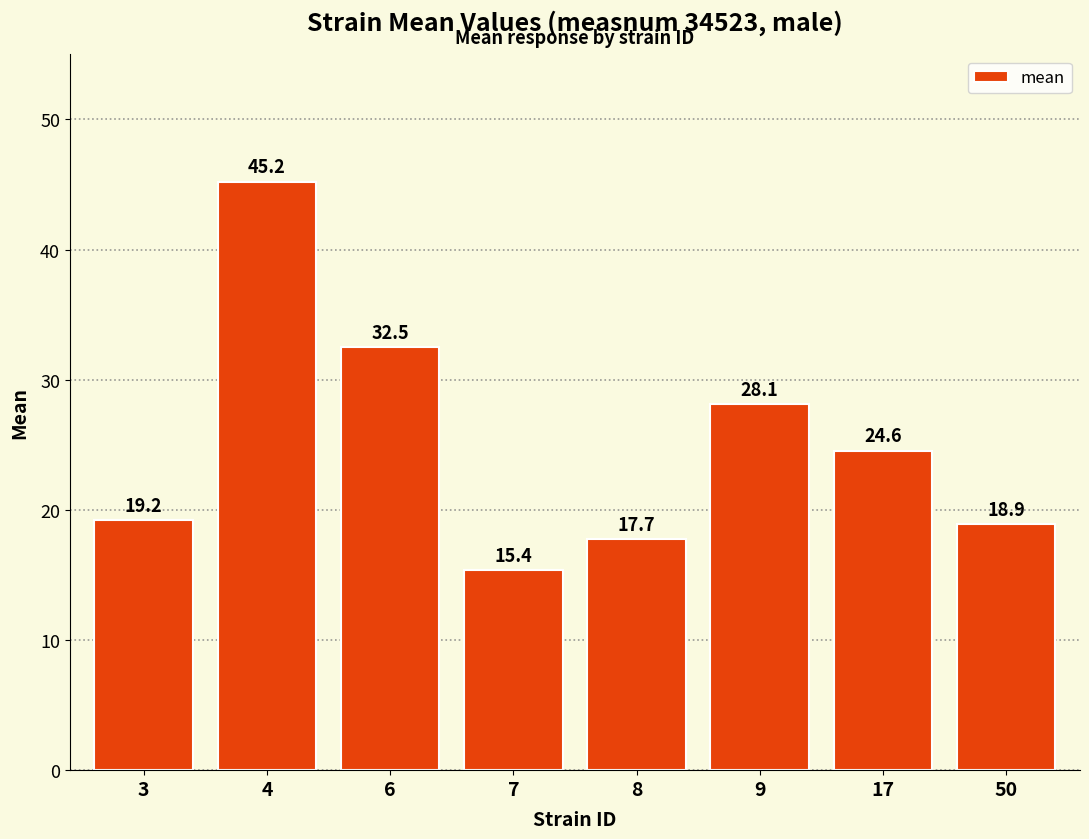

List the labels in order of value, smallest first.

7, 8, 50, 3, 17, 9, 6, 4